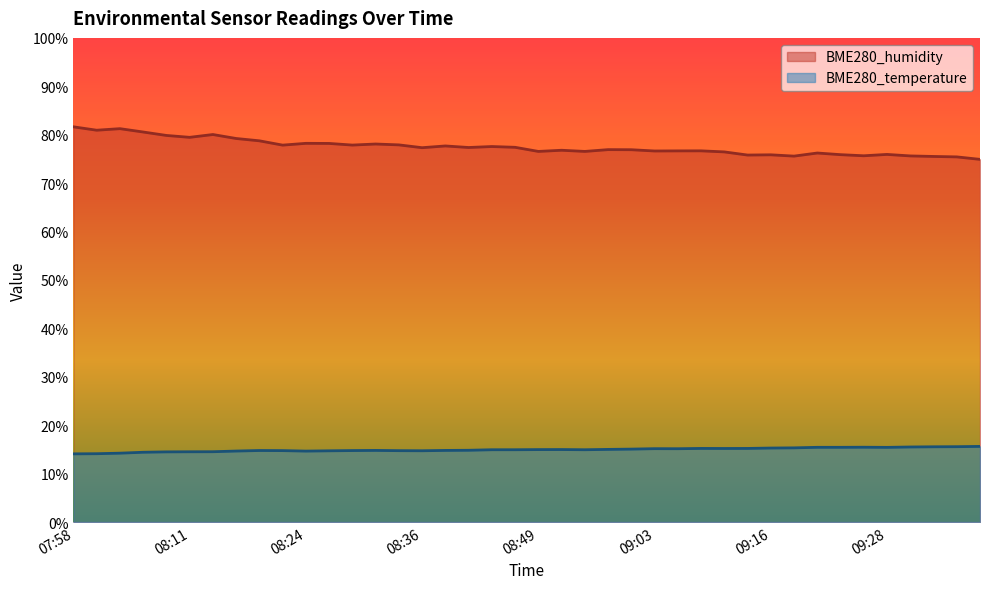

At which category is the sum across all series the highest?

07:58